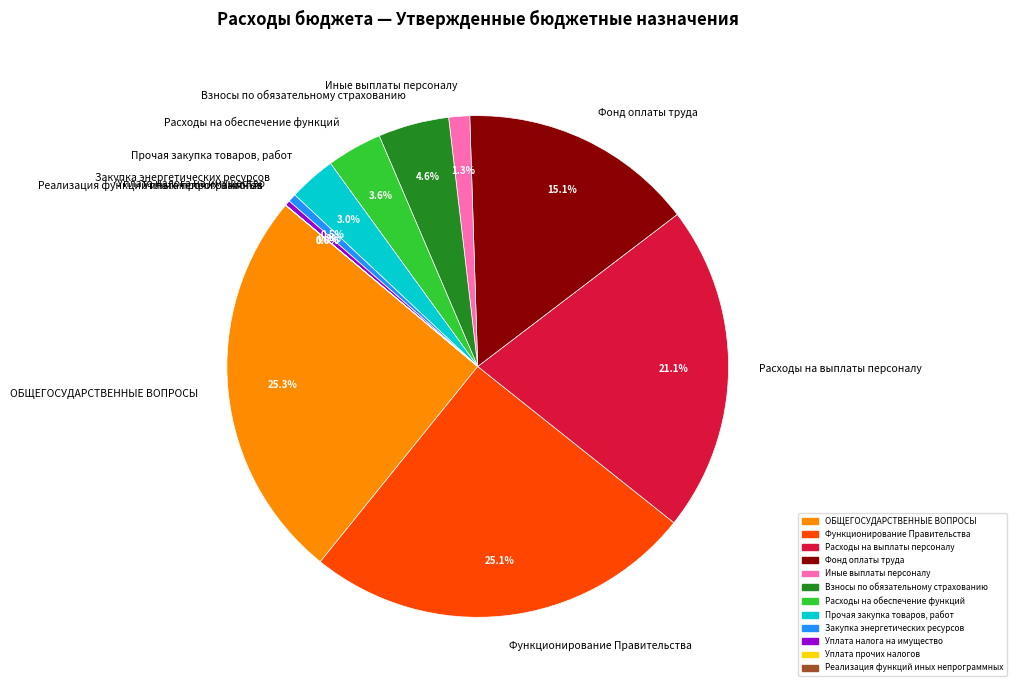

Does Прочая закупка товаров, работ represent more than half of the total?

No